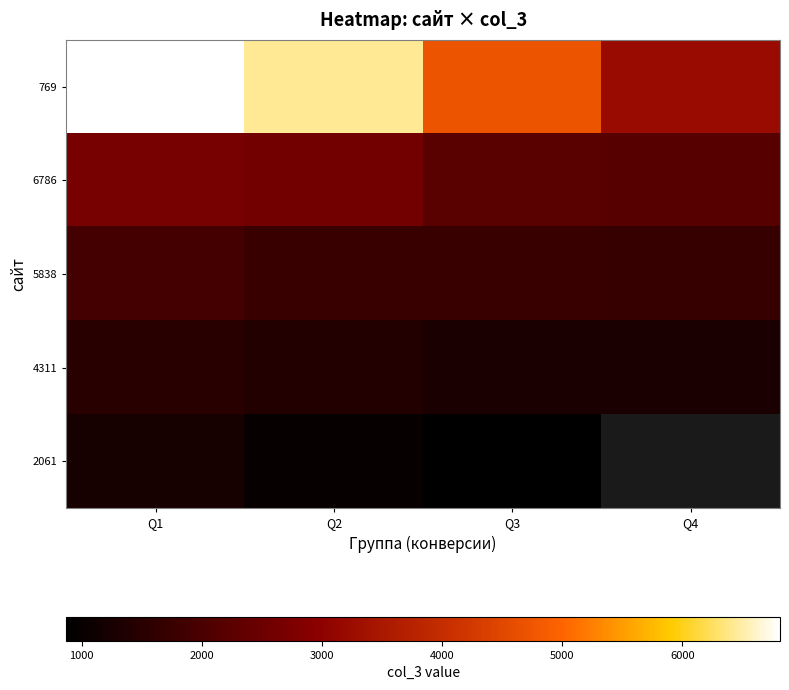

Between Q1 and Q3, which is larger?

Q1